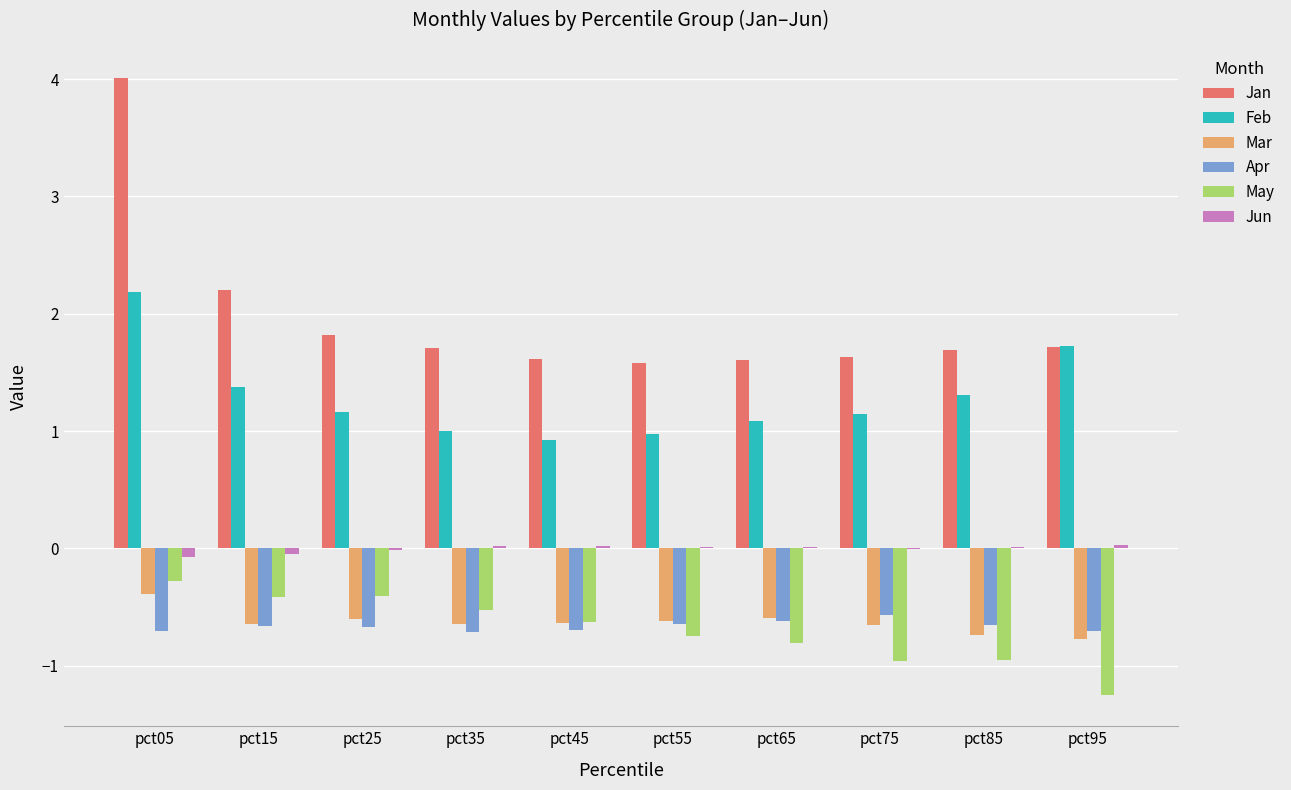

What is the total value across all series at pct15?

1.8